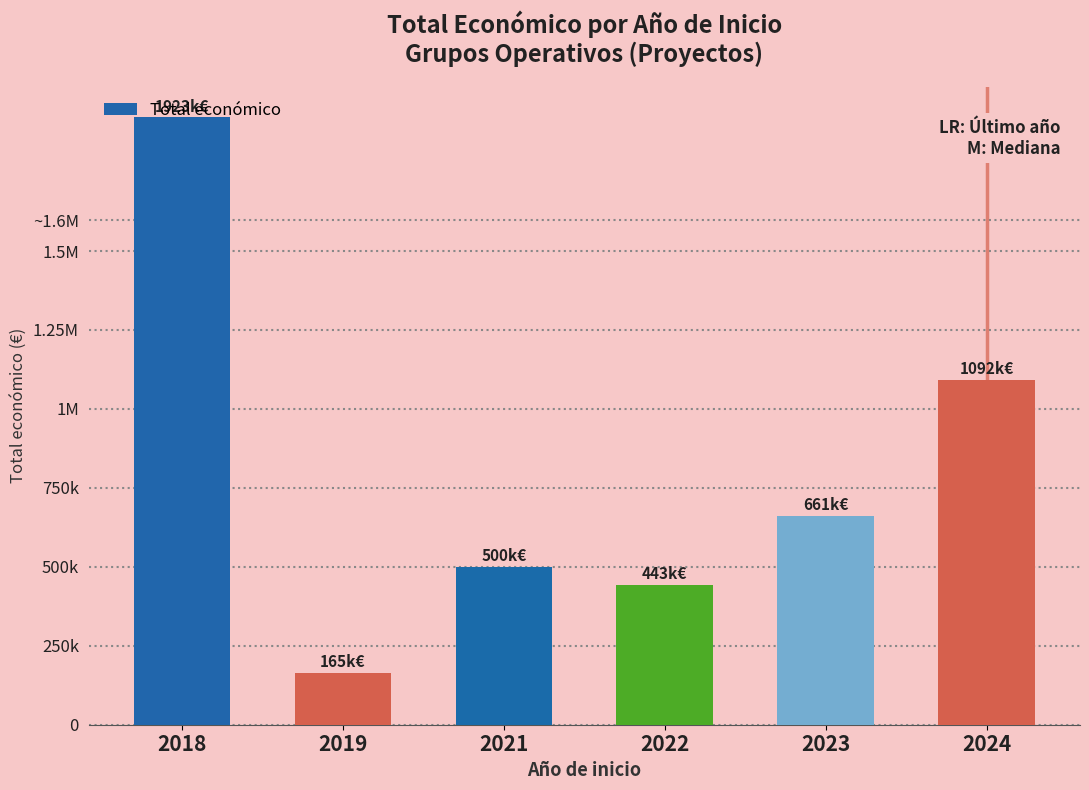

Are the bars horizontal?

No